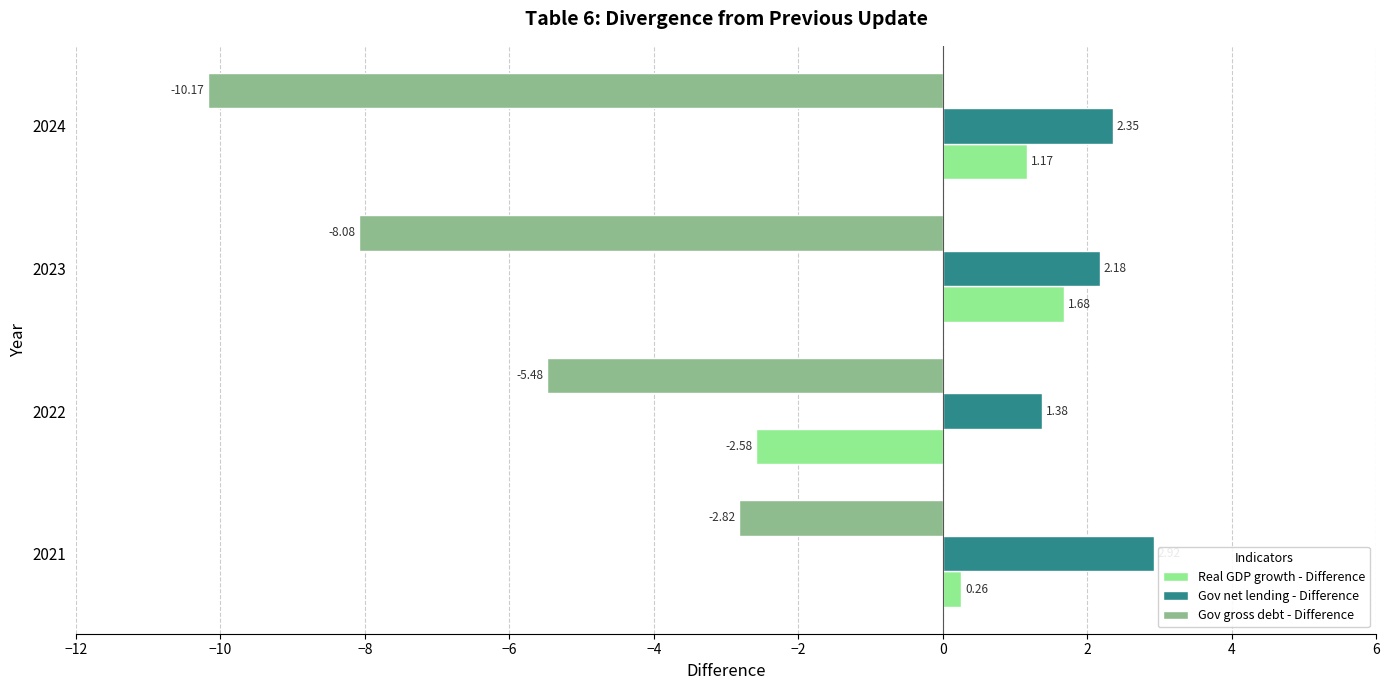

Which series has the widest spread of values?

Gov gross debt - Difference